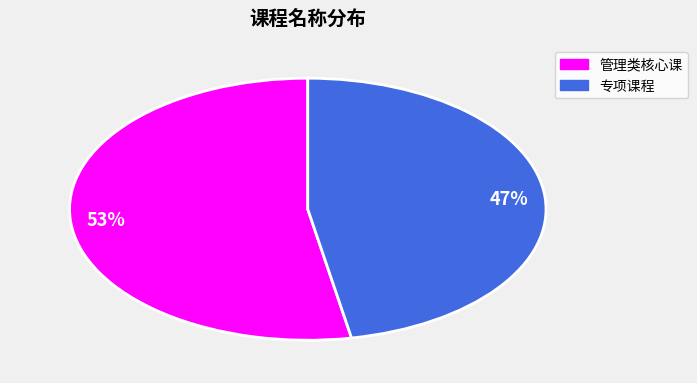

How many segments does this pie chart have?

2